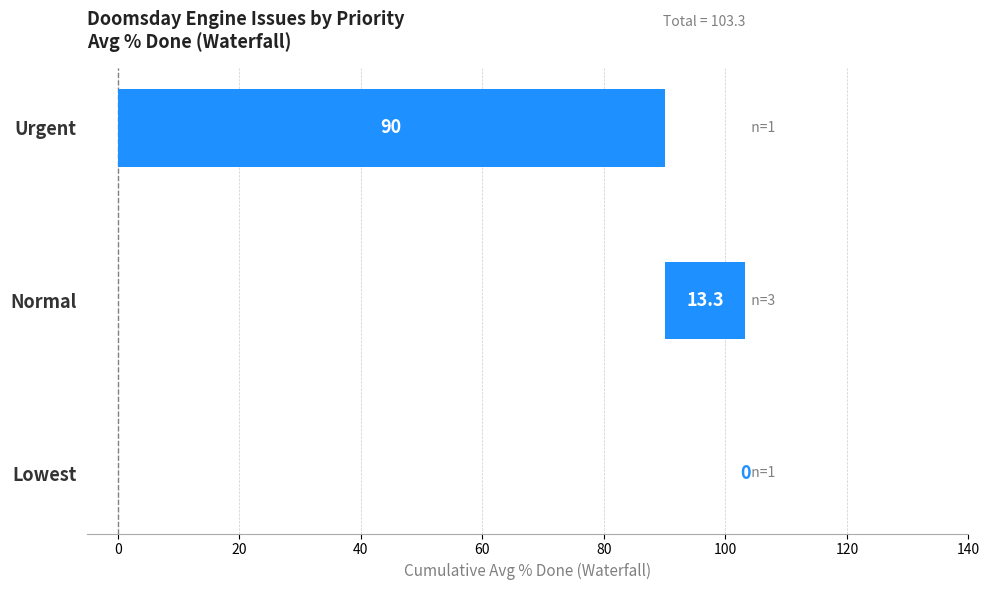

Reading left to right, what are all the values shown in this chart?

90.0	13.3	0.0